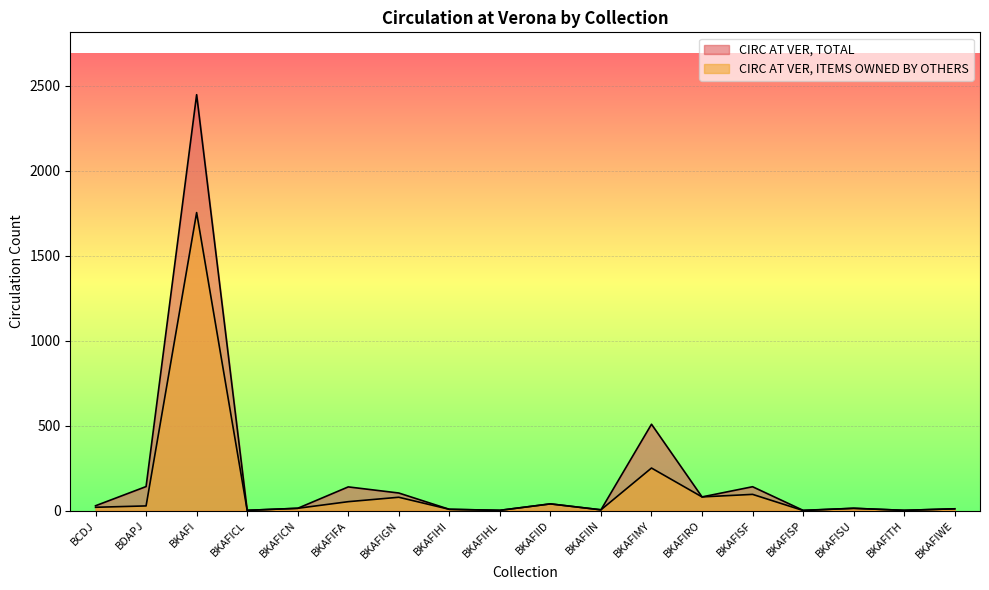

At which label does CIRC AT VER, ITEMS OWNED BY OTHERS first exceed 19?

BDAPJ